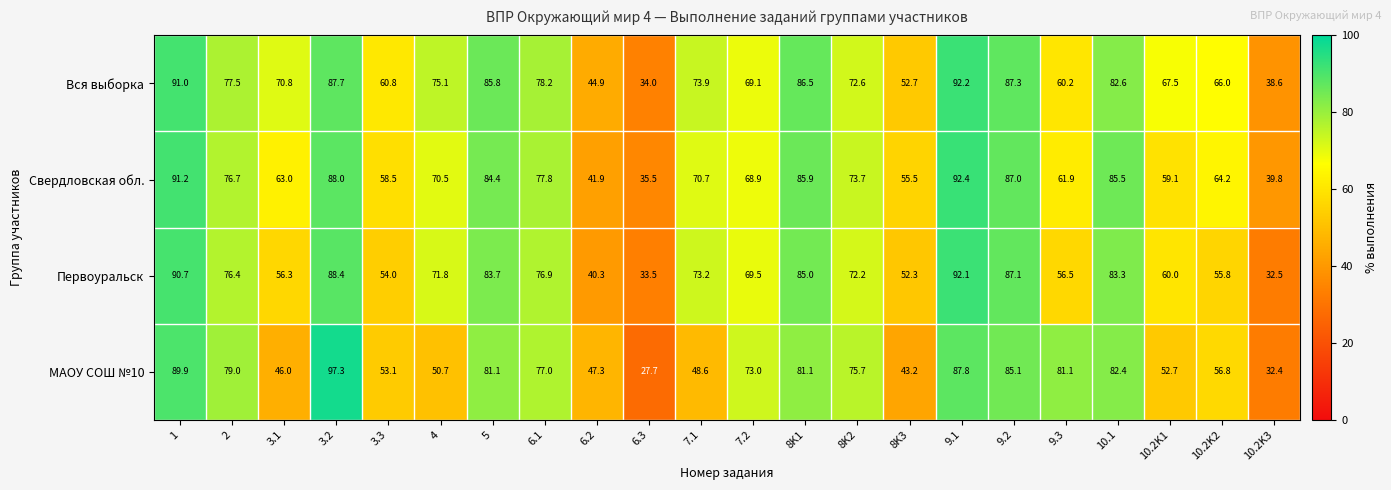

What is the difference between the maximum and second lowest values in the МАОУ СОШ №10 series?

64.9